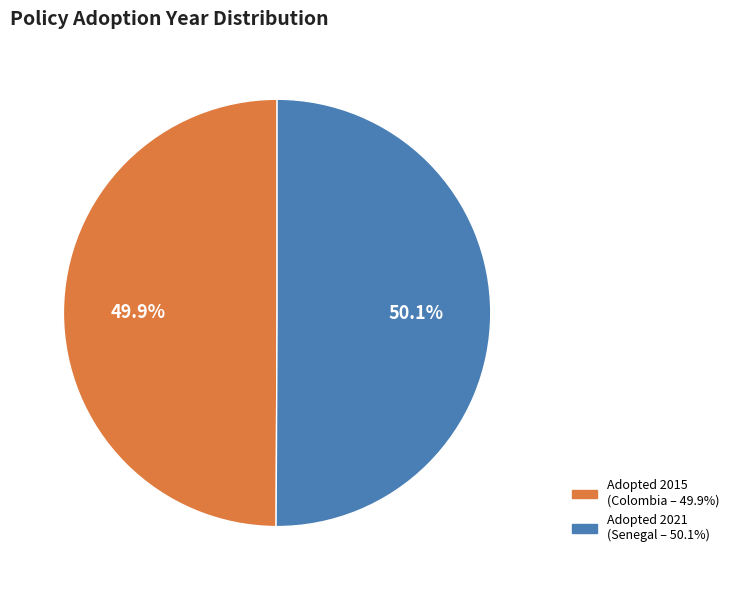

Is there a majority slice in this chart?

Yes